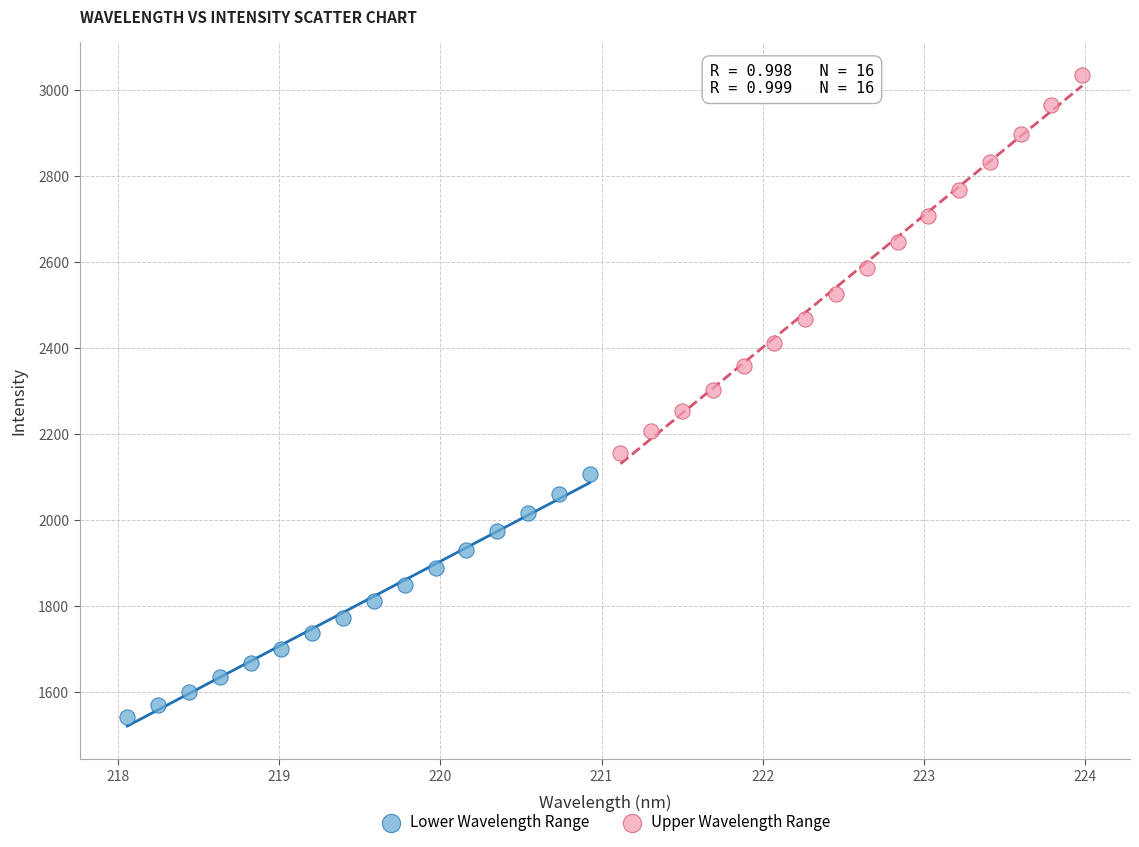

Which series has the widest spread of Y values?

Upper Wavelength Range